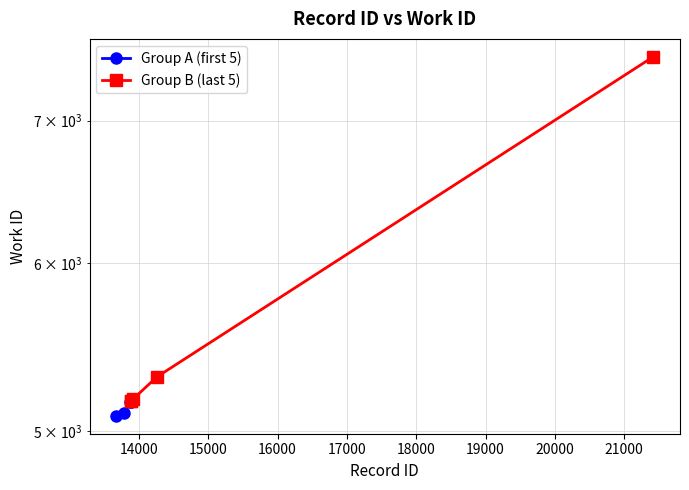

At how many categories does at least one series exceed 6468?

1